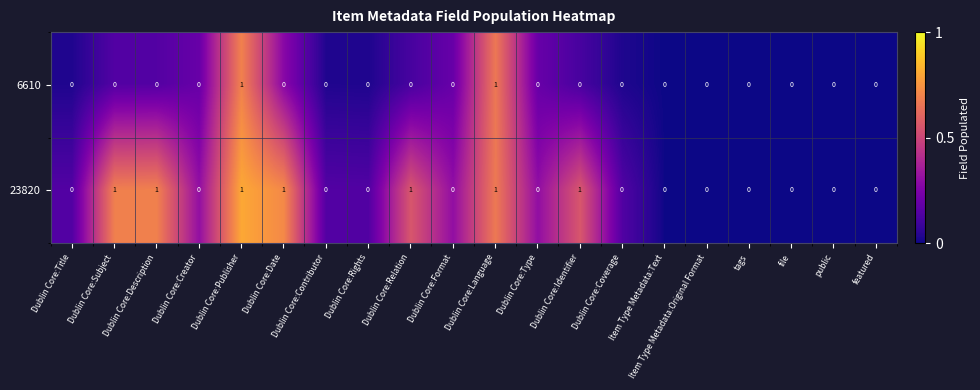

What is the sum of all 23820 values?

7